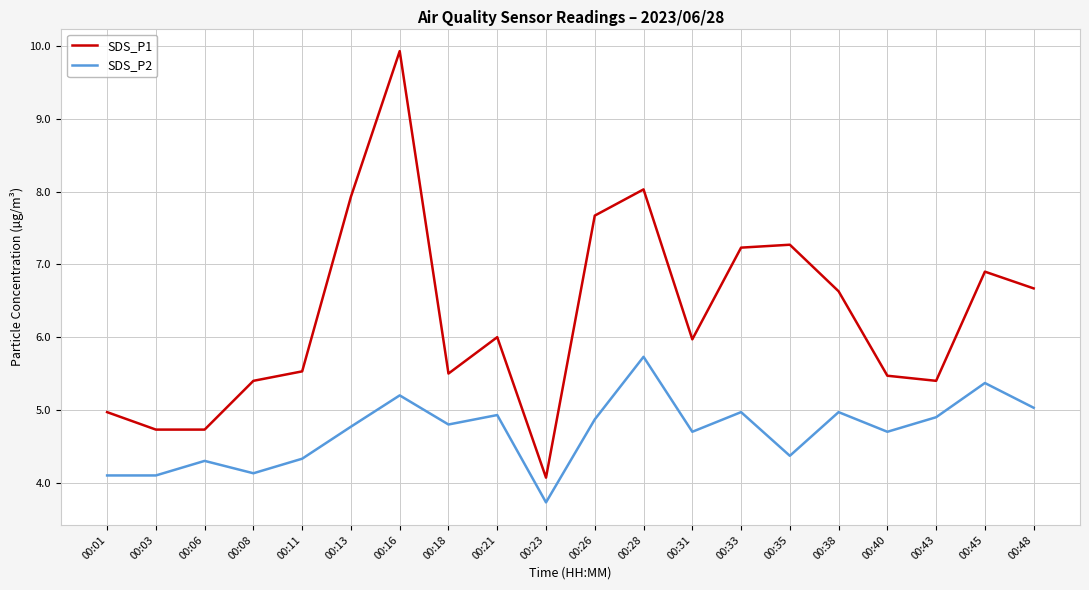

Where does the SDS_P2 series first go above 4?

00:01